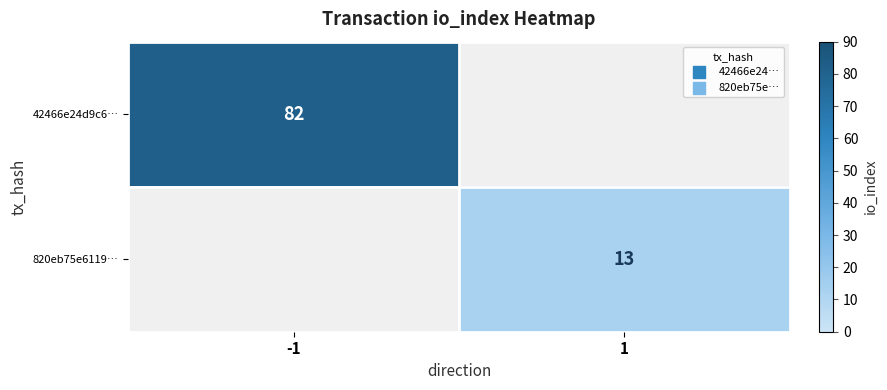

At how many categories does at least one series exceed 52?

1